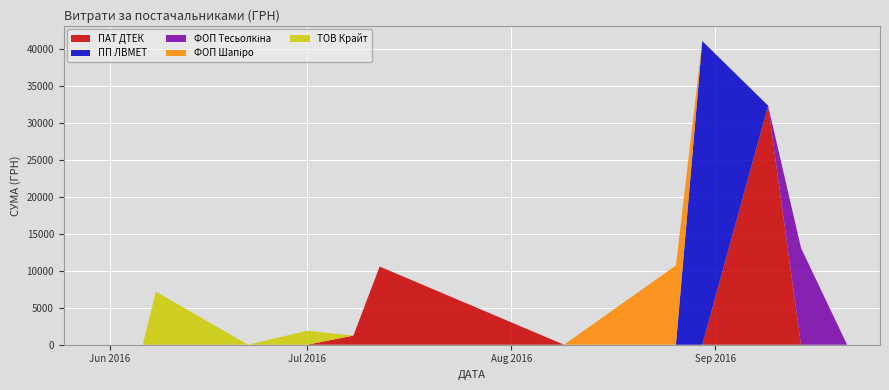

Reading right to left, extract all data points from this chart.

3303.3	2329.0	354.0	7195.0	378.0	108.0	780.0	1210.0	755.0	1906.0	1235.0	10583.4	135.0	482.4	2747.0	2137.5	482.4	2747.0	2137.5	41121.0	32367.2	3920.5	89.0	1862.4	31.6	126.5	364.4	31.6	126.5	3920.5	89.0	1862.4	31.6	126.5	364.4	31.6	126.5	1622.0	3315.8	4588.2